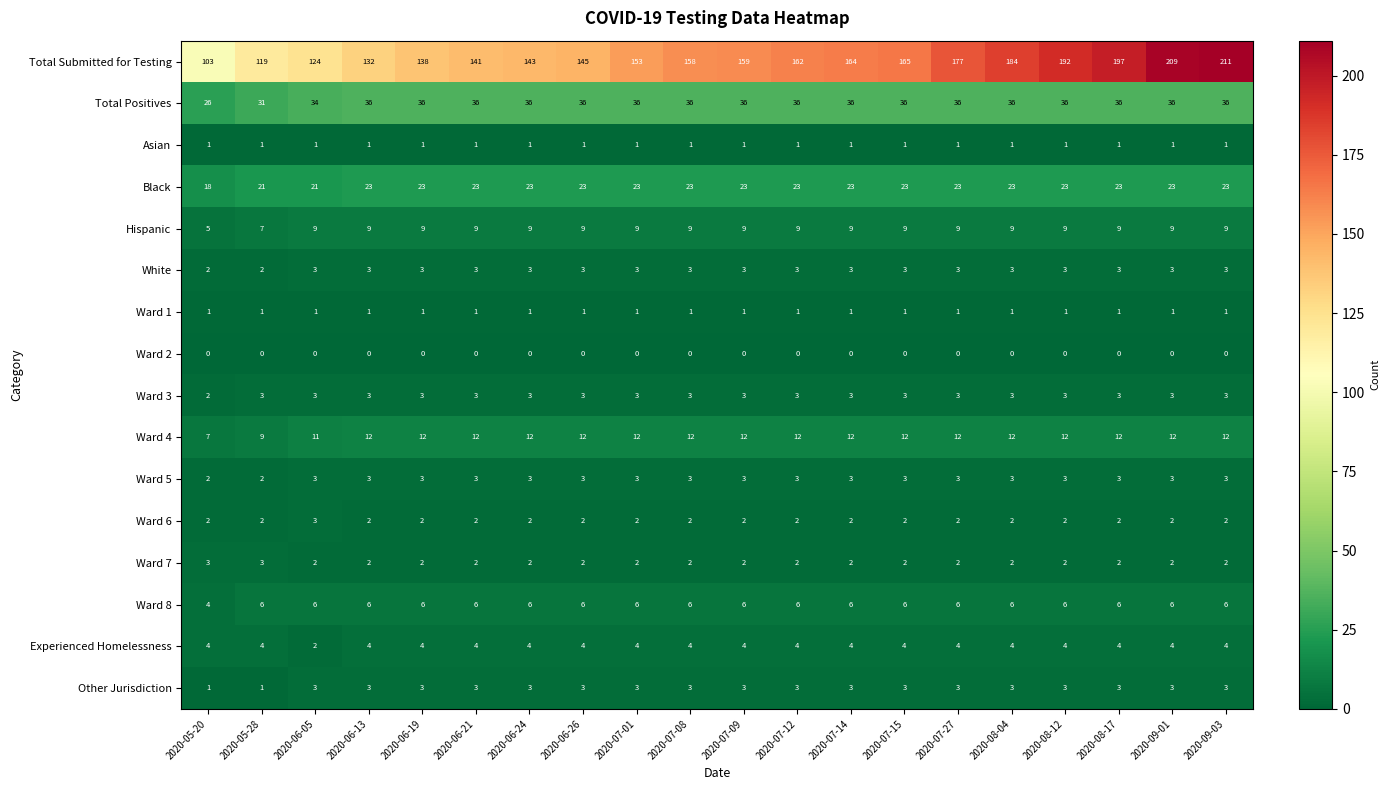

The Total Submitted for Testing series shows 145 at 2020-06-26. True or false?

True